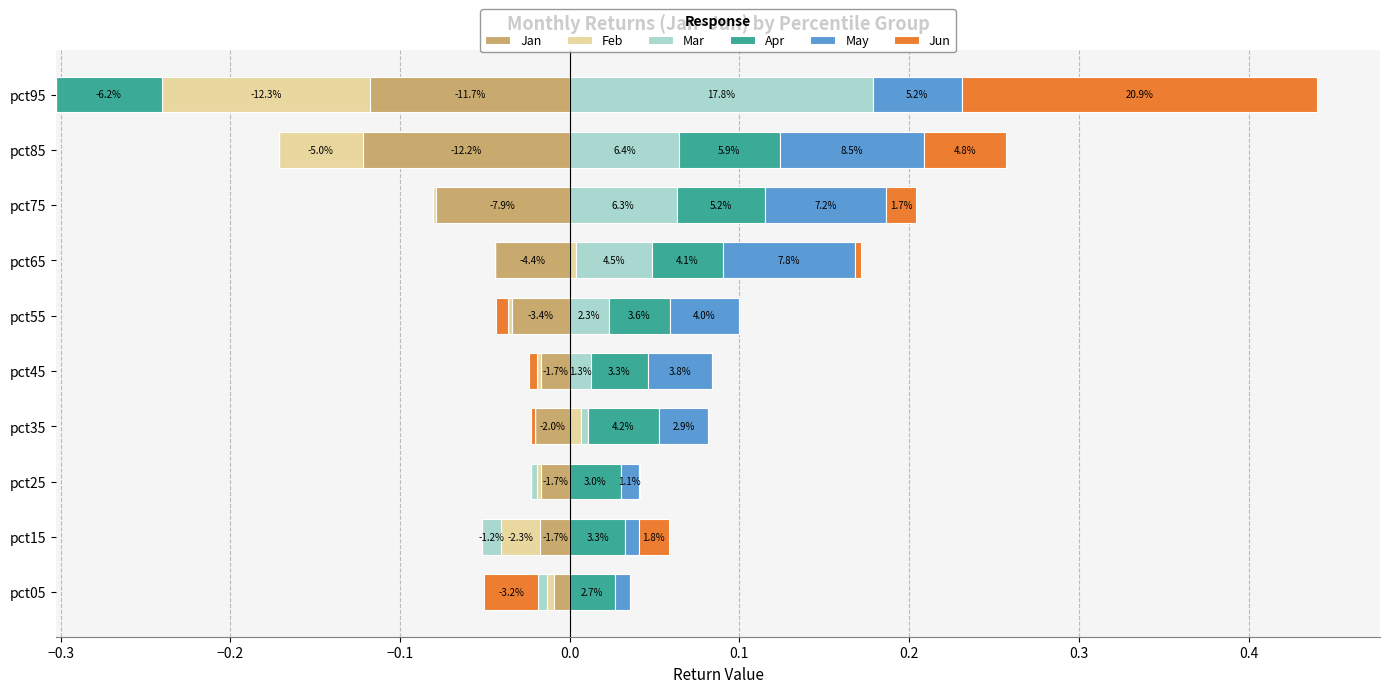

What are all the series names shown in the legend?

Jan, Feb, Mar, Apr, May, Jun